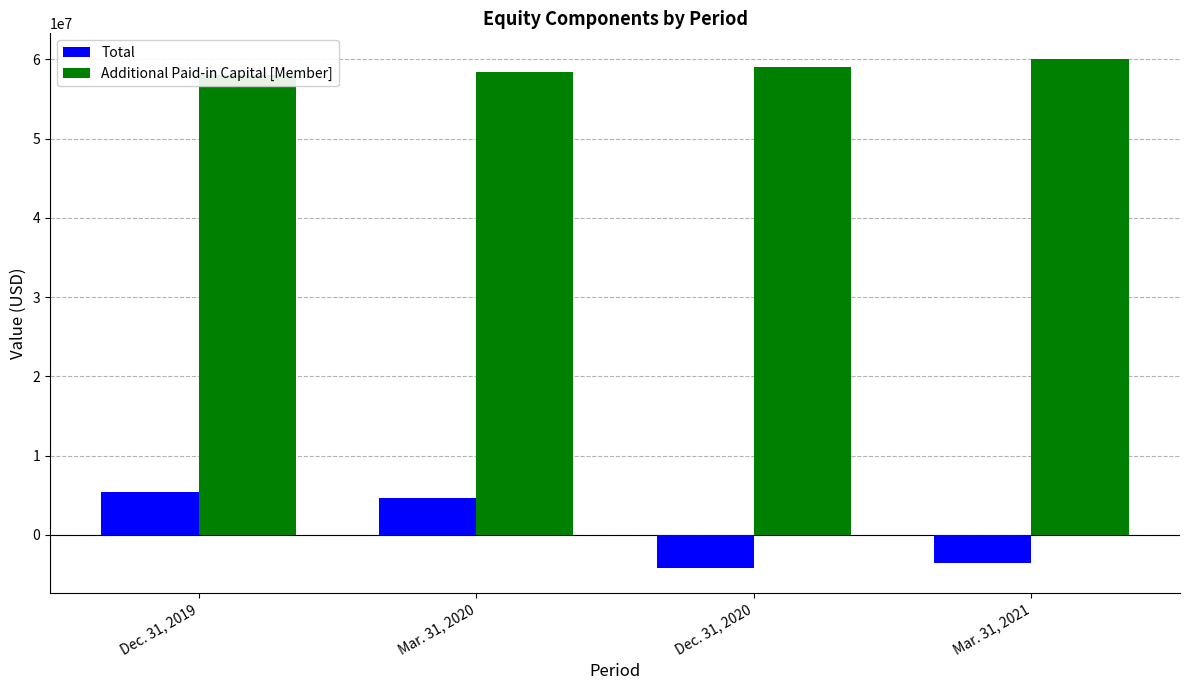

Rank the series by their maximum value, from highest to lowest.

Additional Paid-in Capital [Member], Total